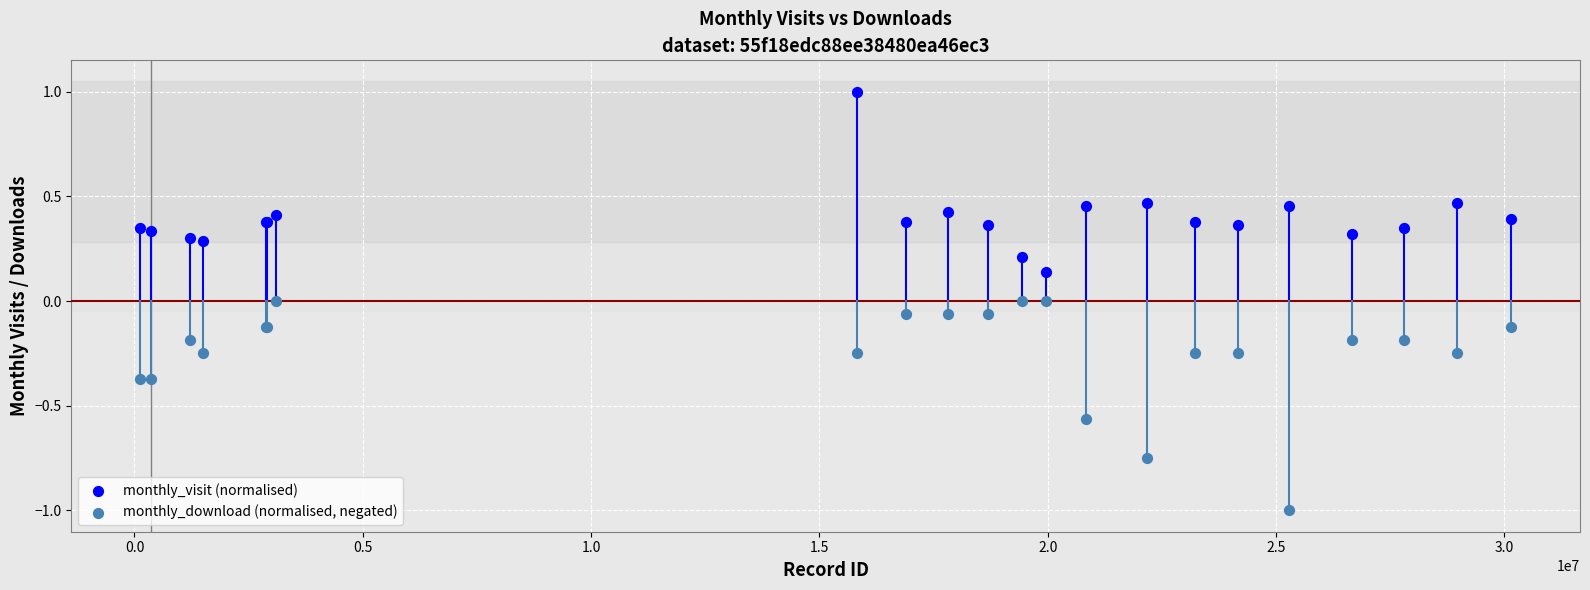

Which series reaches the maximum Y coordinate?

monthly_visit (normalised)